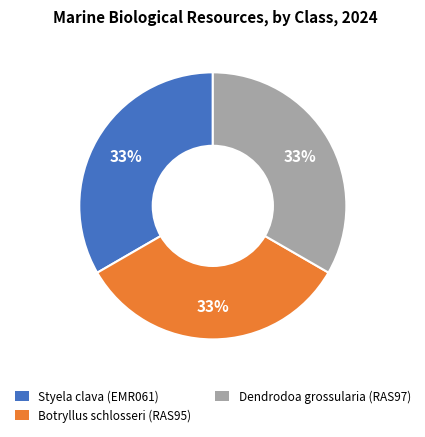

Is there a majority slice in this chart?

No